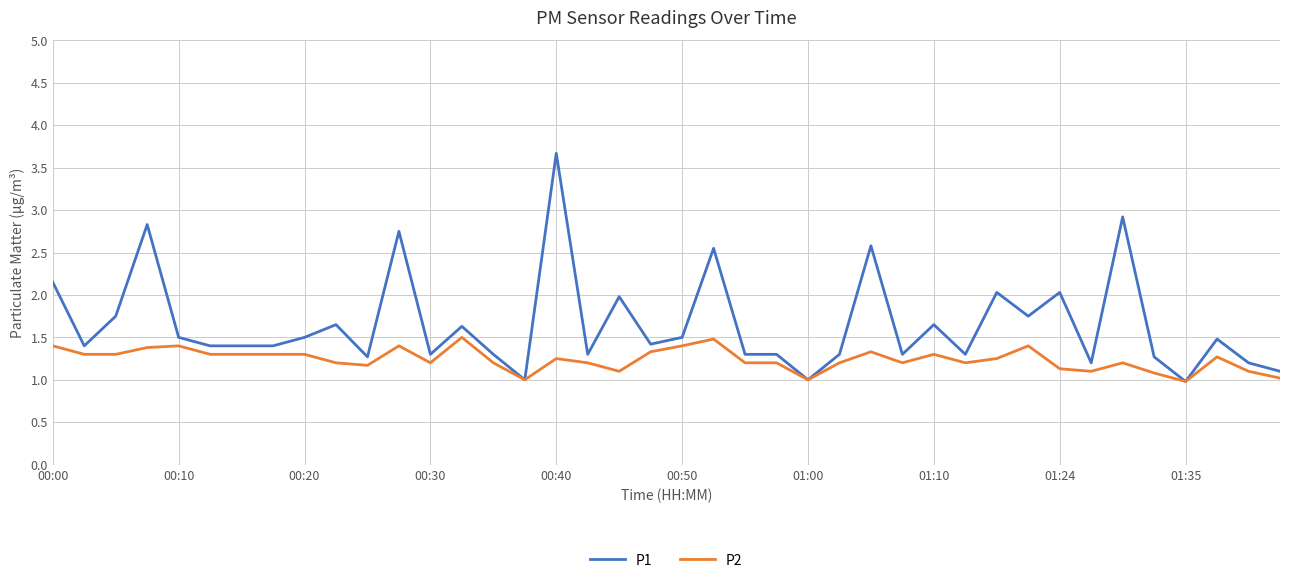

List the series in order of their peak value, lowest first.

P2, P1